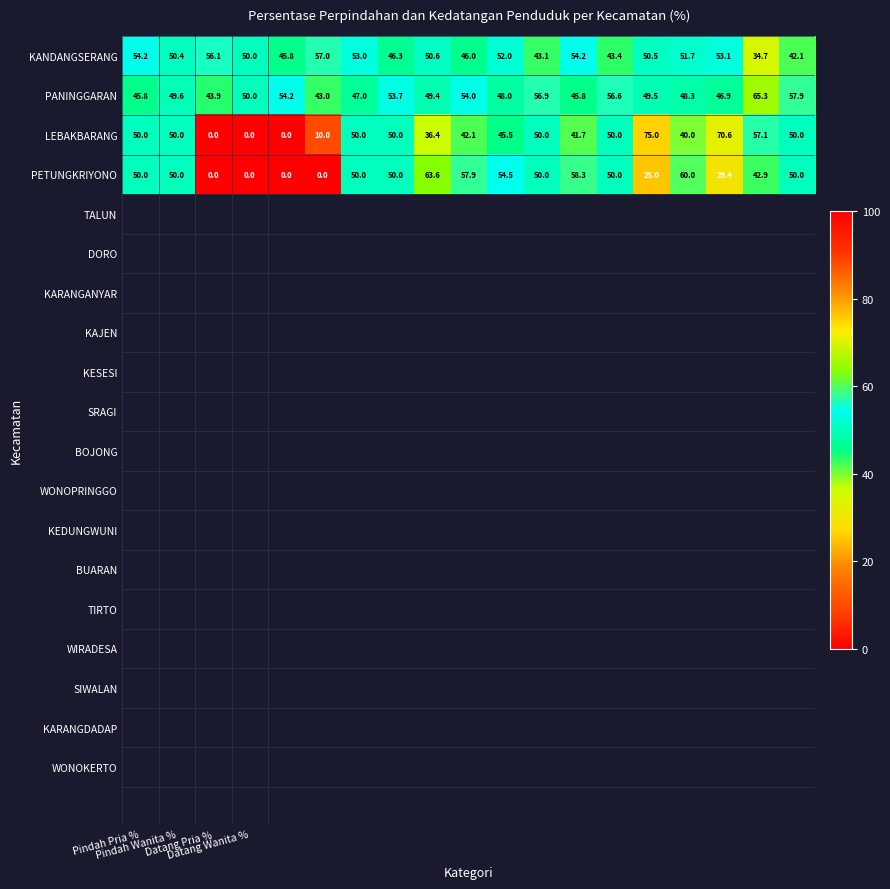

What is the lowest value of the KANDANGSERANG series?

34.7